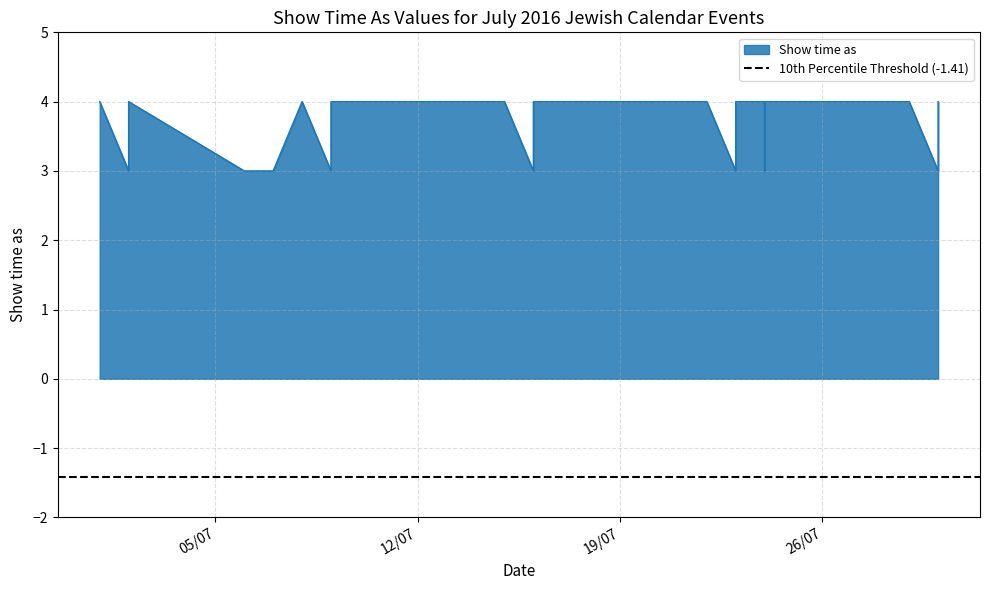

Reading right to left, transcribe all the data shown in this chart.

4	3	3	4	4	3	4	4	3	4	4	3	4	4	3	4	3	3	4	3	3	4